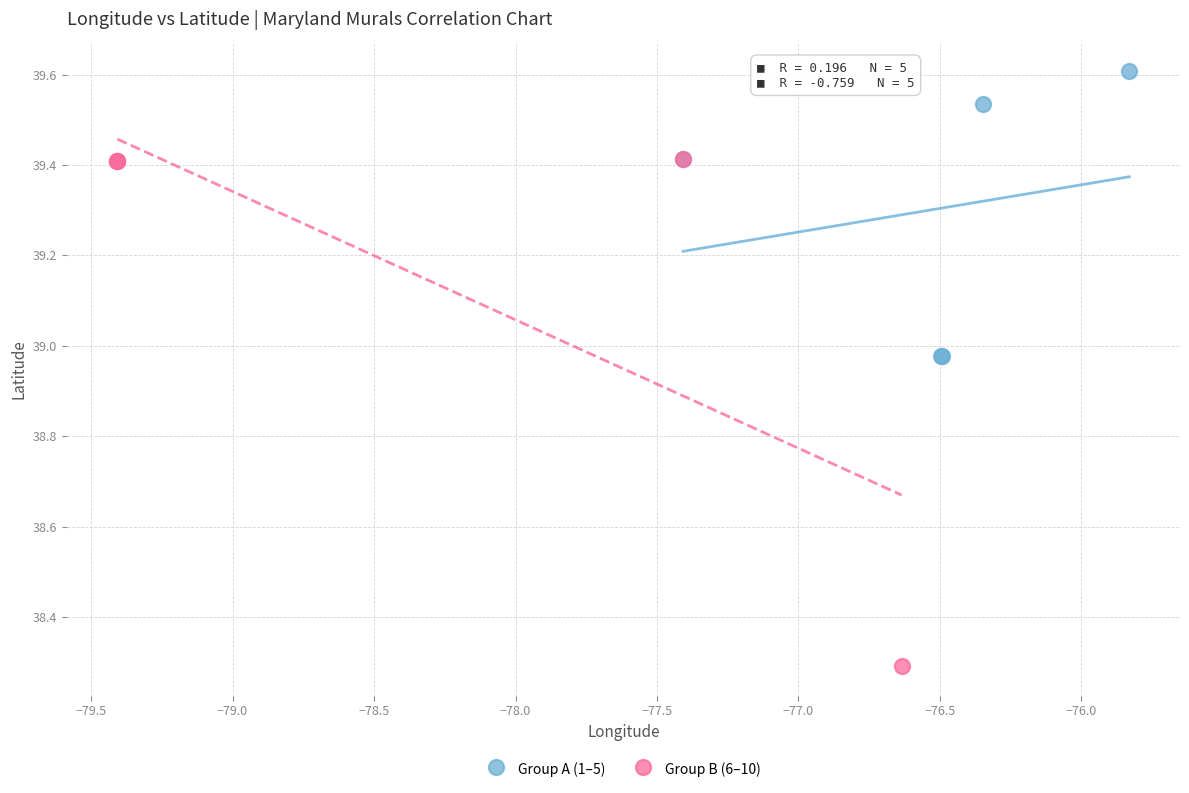

Which series has the largest Y range (max minus min)?

Group B (6–10)